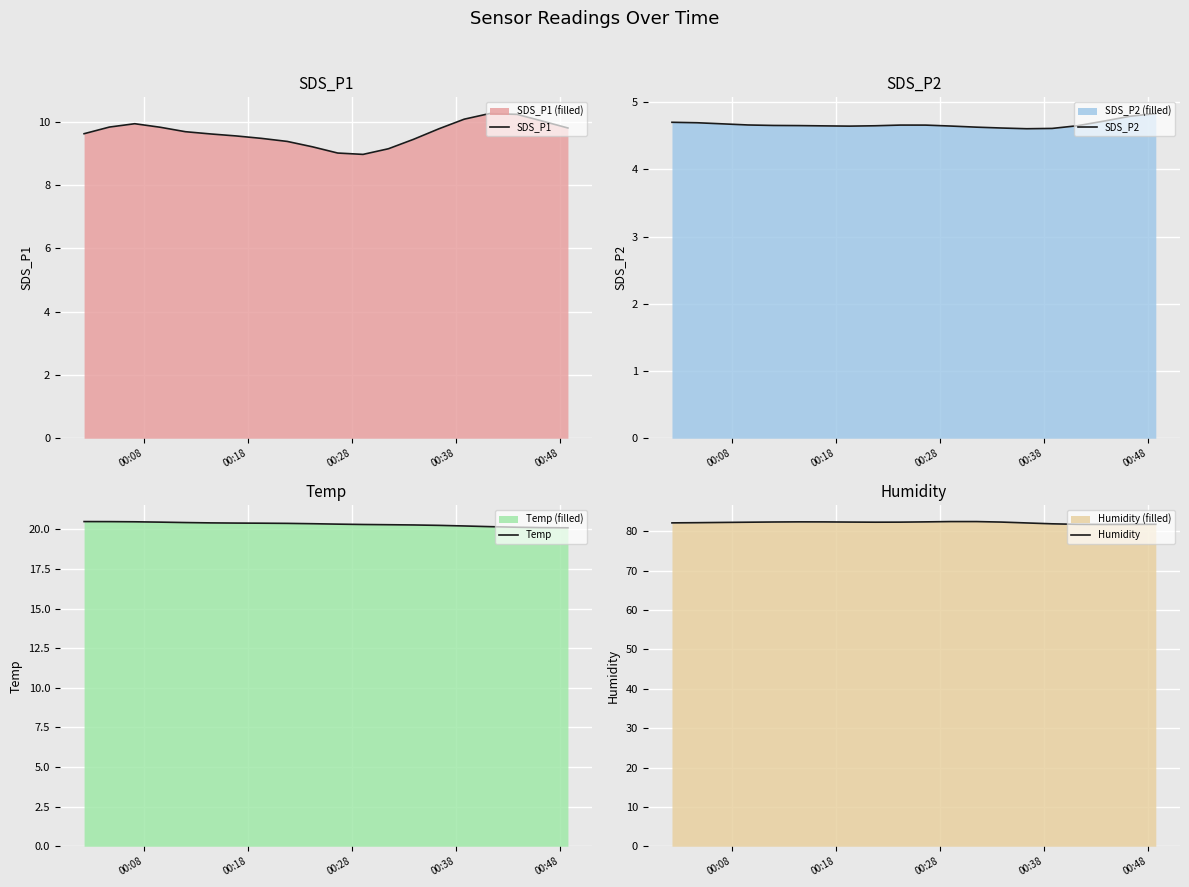

What is the maximum value for SDS_P1?

10.3